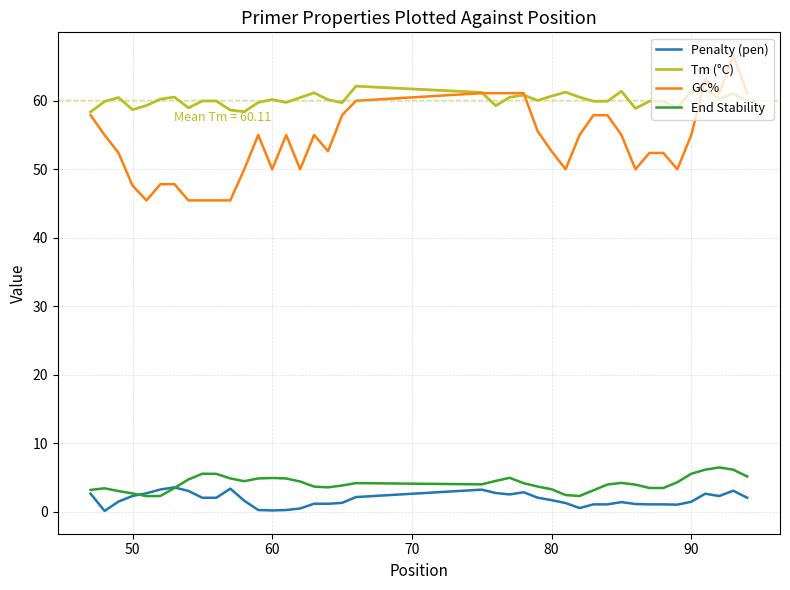

True or false: Penalty (pen) and Tm (°C) intersect in this chart.

False